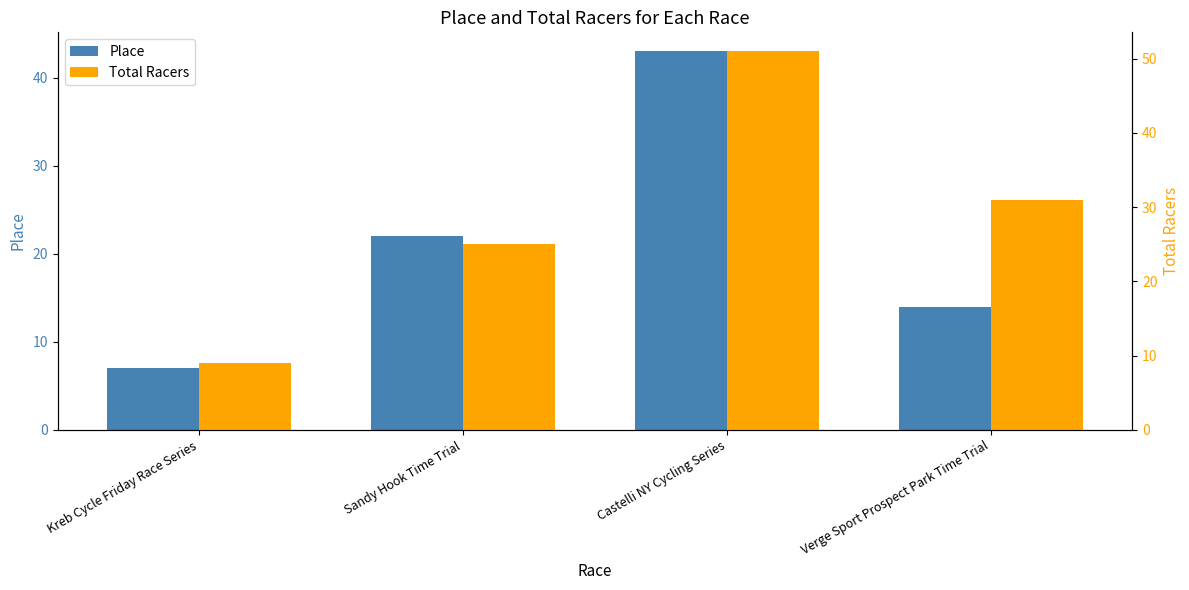

Between Castelli NY Cycling Series and Verge Sport Prospect Park Time Trial, which series saw the biggest shift?

Place